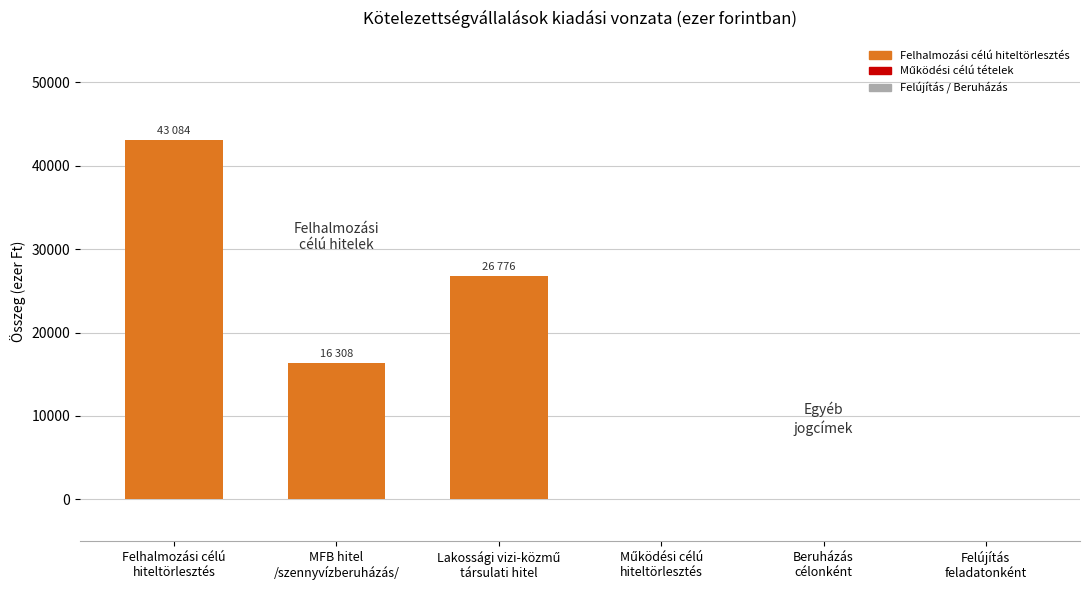

How many distinct data groups are displayed?

1